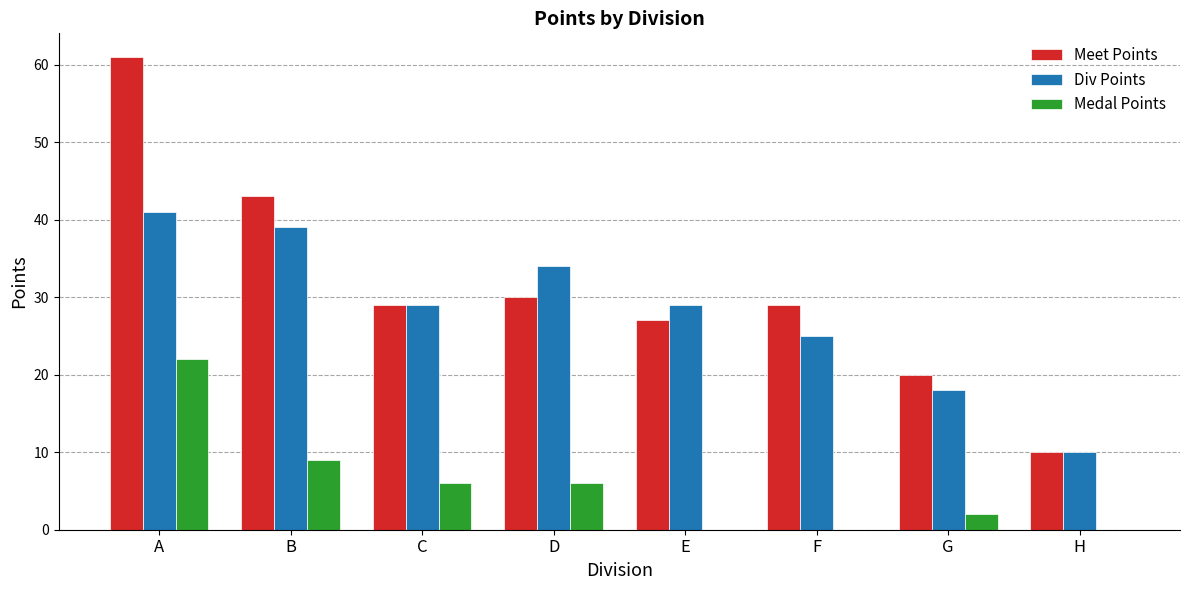

Reading left to right, what are all the values shown in this chart?

Meet Points: A=61	B=43	C=29	D=30	E=27	F=29	G=20	H=10
Div Points: A=41	B=39	C=29	D=34	E=29	F=25	G=18	H=10
Medal Points: A=22	B=9	C=6	D=6	E=0	F=0	G=2	H=0